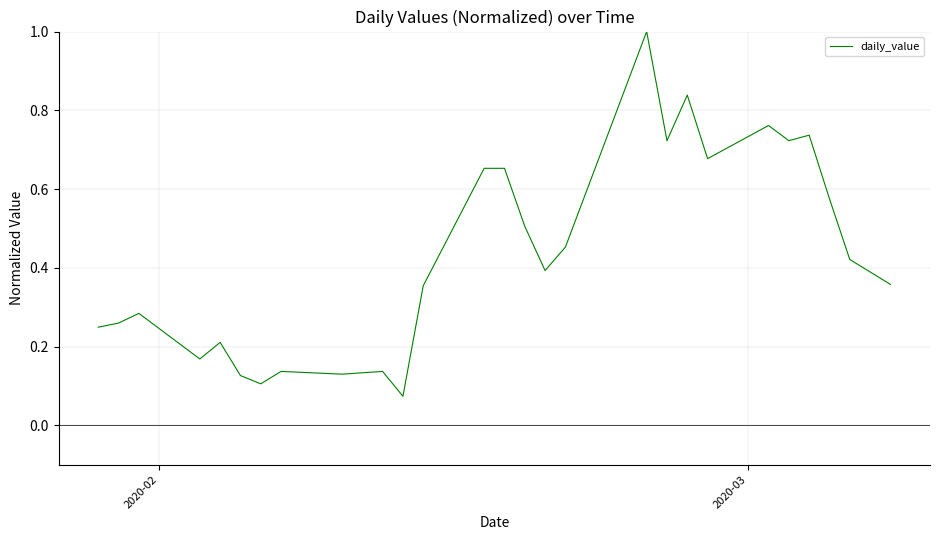

True or false: there are more than 1 points higher than both neighbors.

True